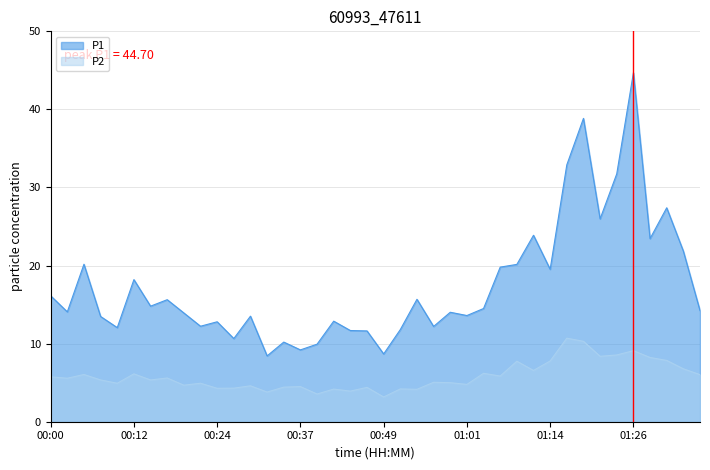

Reading right to left, list all the values displayed in this chart.

P1: 14.2	21.9	27.4	23.4	44.7	31.8	26.0	38.9	32.9	19.5	23.9	20.1	19.8	14.5	13.6	14.0	12.2	15.7	11.8	8.7	11.6	11.7	12.9	9.9	9.2	10.2	8.4	13.5	10.7	12.8	12.2	13.9	15.6	14.8	18.2	12.1	13.5	20.2	14.1	16.1
P2: 6.0	6.8	7.8	8.2	9.1	8.6	8.4	10.3	10.7	7.8	6.6	7.8	5.8	6.2	4.8	5.0	5.0	4.2	4.2	3.2	4.4	3.9	4.2	3.5	4.5	4.4	3.8	4.6	4.3	4.3	4.9	4.7	5.6	5.3	6.1	4.9	5.3	6.0	5.6	5.8